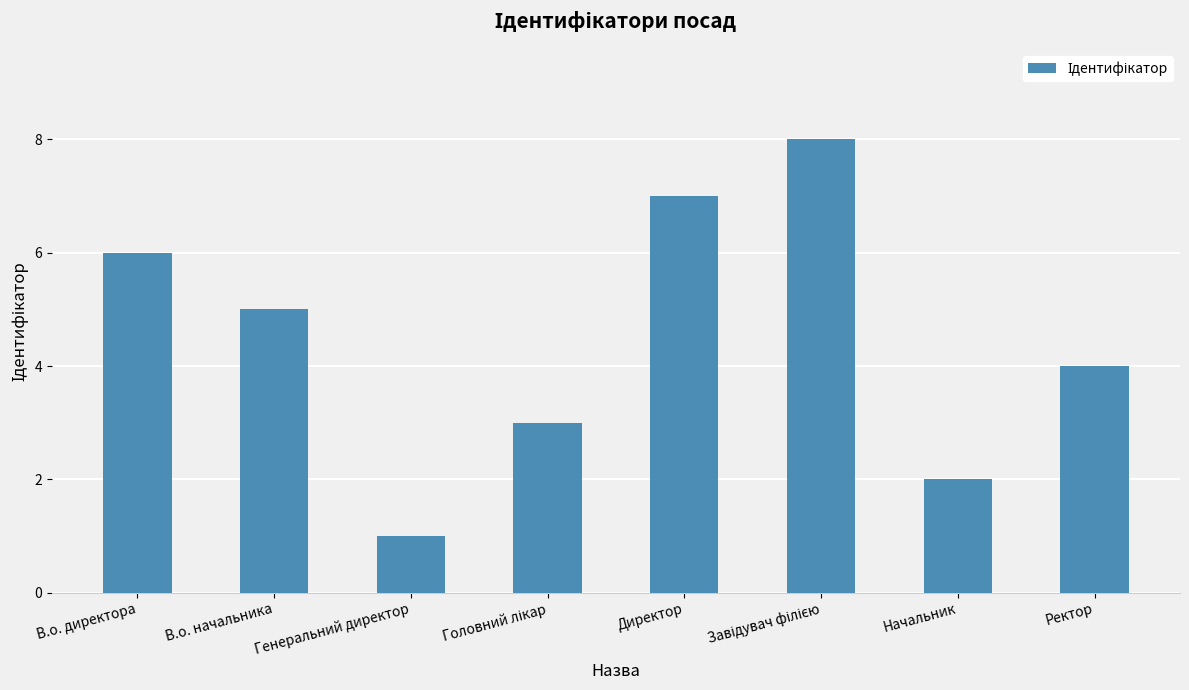

How many distinct data groups are displayed?

1